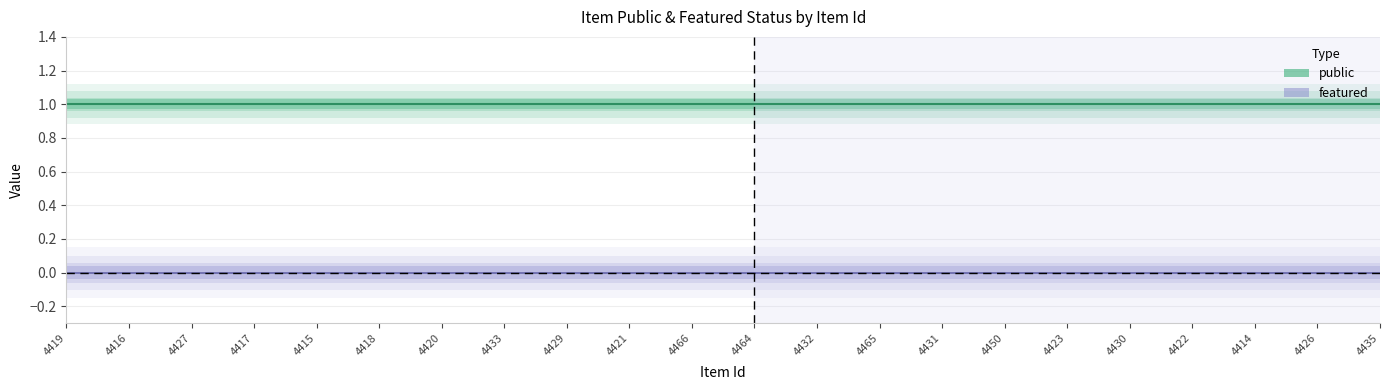

Which series changed the most between 4427 and 4415?

public